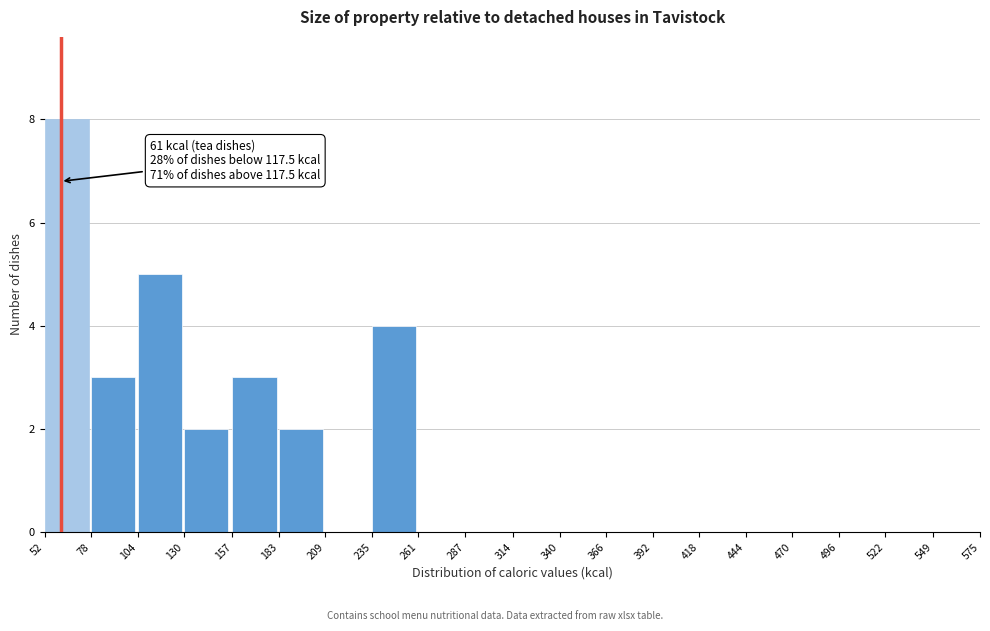

Over which range of the x-axis is the bar tallest?

52 to 78